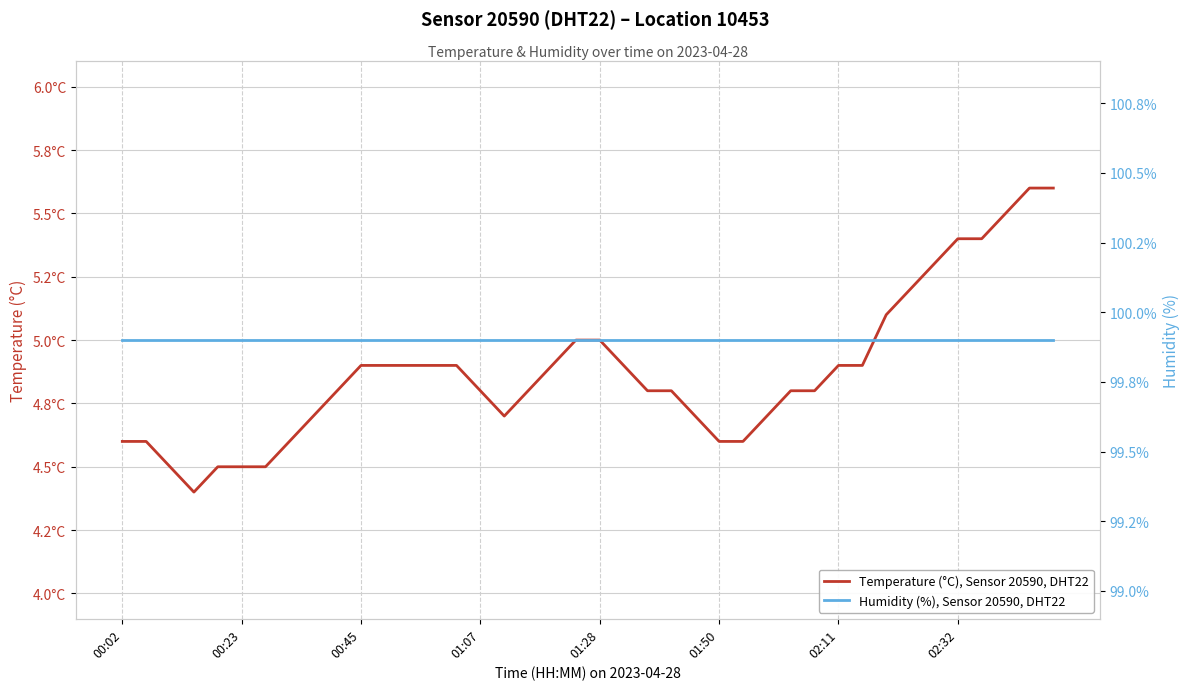

True or false: Humidity (%), Sensor 20590, DHT22 and Temperature (°C), Sensor 20590, DHT22 cross at least once.

False